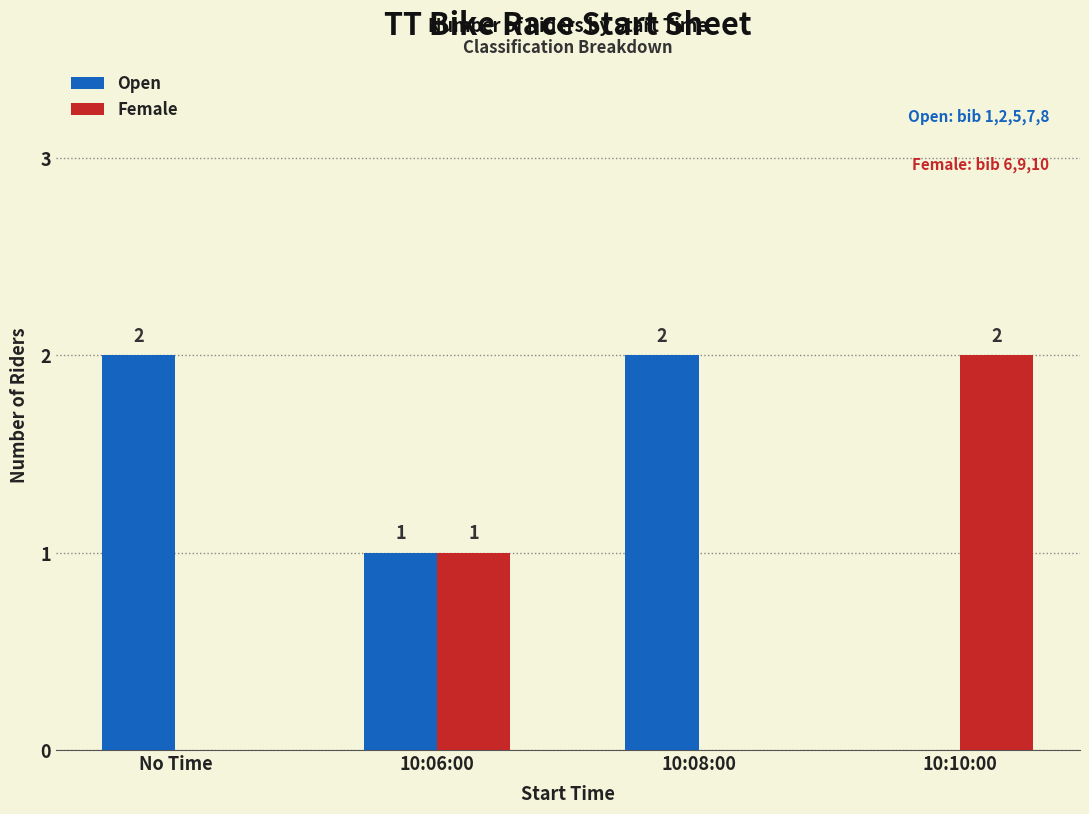

Is the value of Open at 10:10:00 greater than the value of Female at 10:10:00?

No